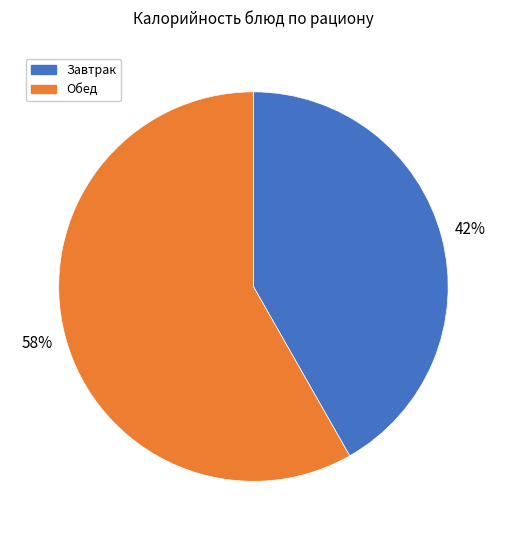

Is there any slice that represents more than half of the pie?

Yes